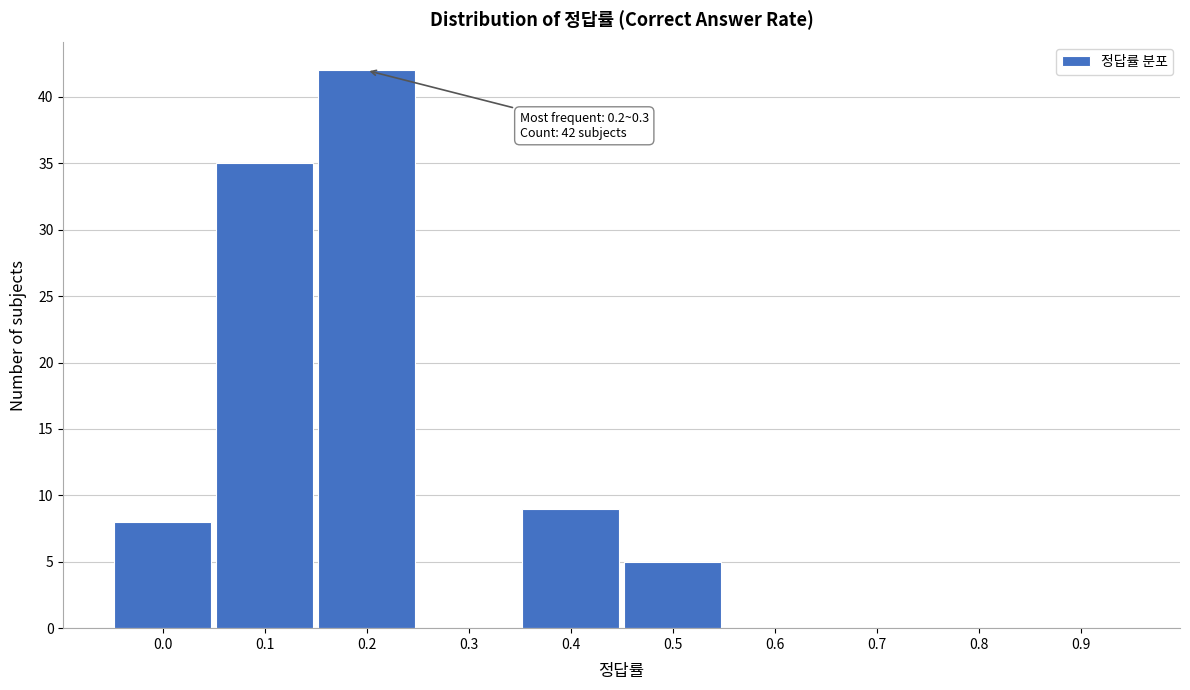

Reading right to left, list all the values displayed in this chart.

0.9=0	0.8=0	0.7=0	0.6=0	0.5=5	0.4=9	0.3=0	0.2=42	0.1=35	0.0=8